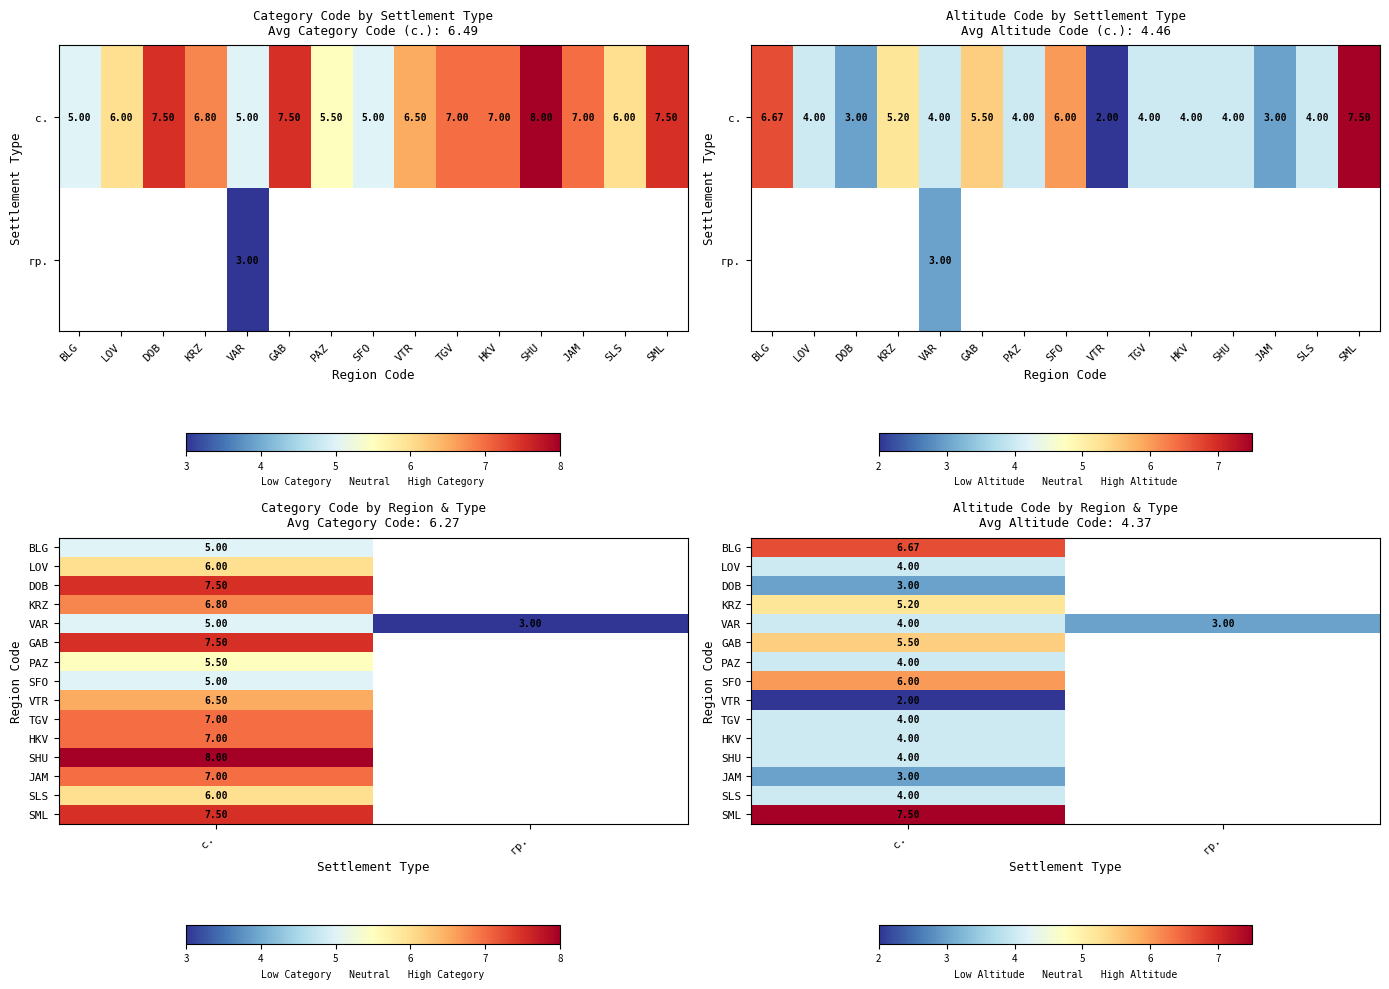

What is the minimum value shown in the chart?

2.0